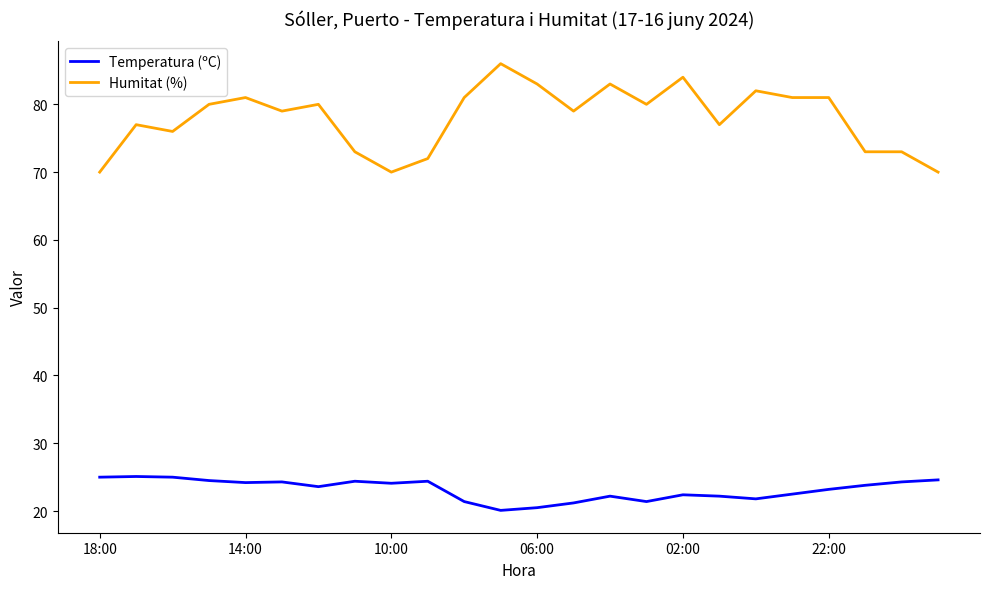

What is the difference between the maximum and second lowest values in the Humitat (%) series?

16.0